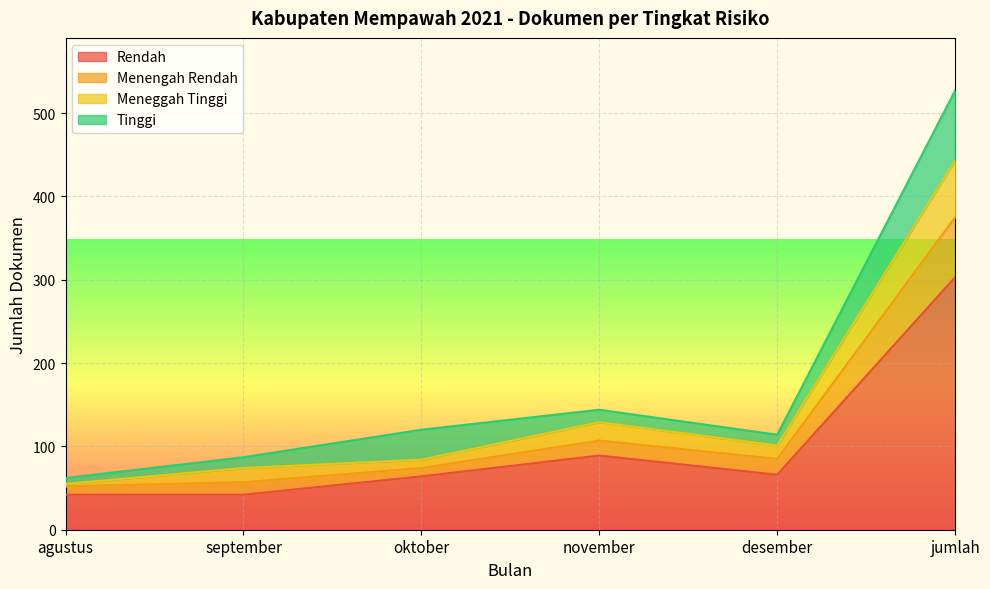

What are all the series names shown in the legend?

Rendah, Menengah Rendah, Meneggah Tinggi, Tinggi